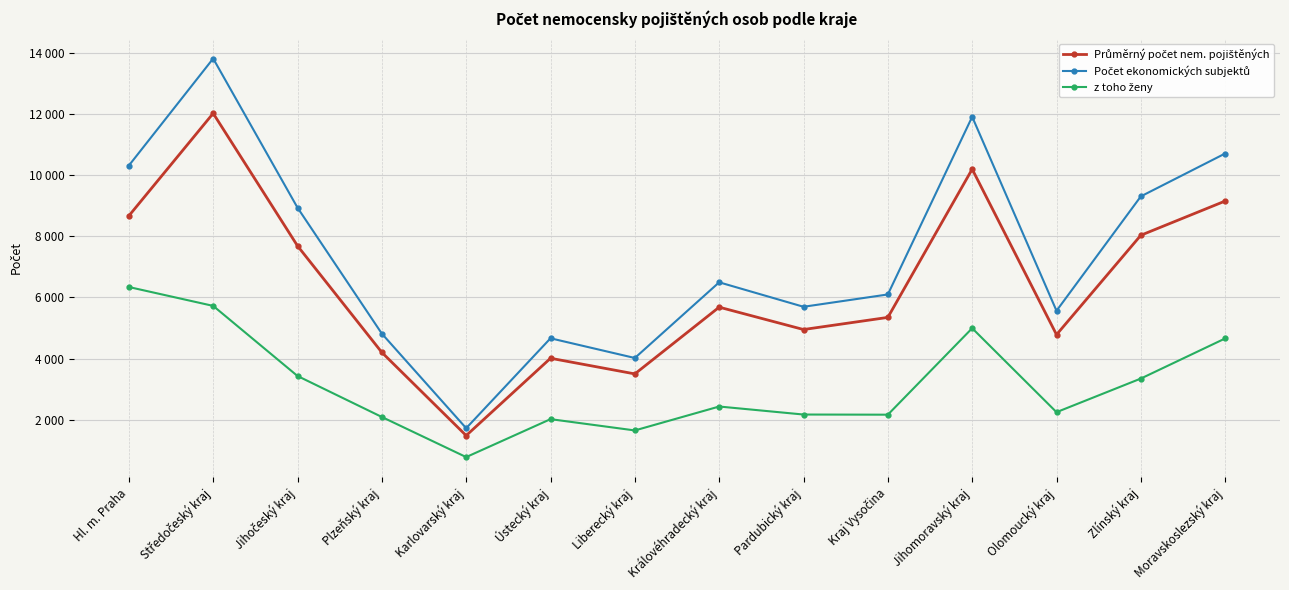

At which category does z toho ženy reach its first local peak?

Ústecký kraj